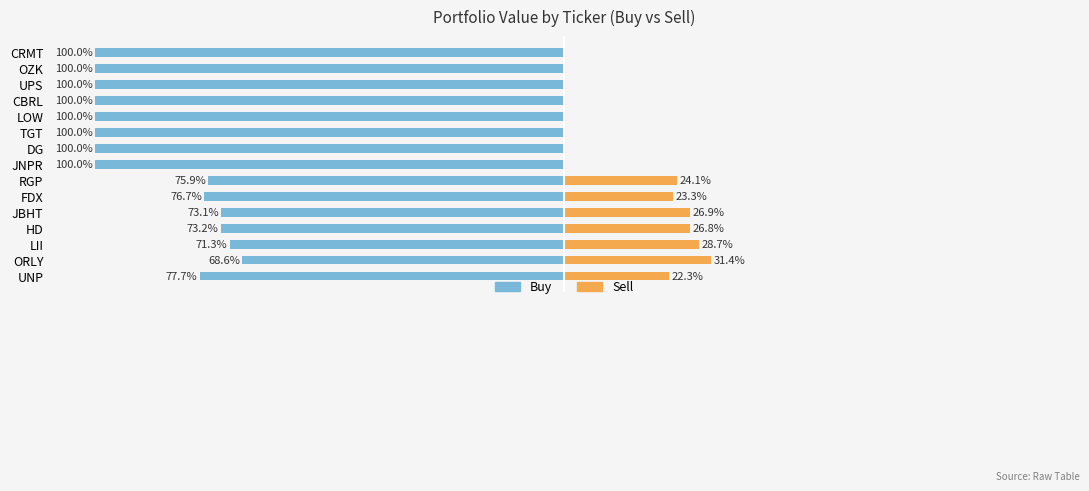

Which series has the widest spread of values?

Buy